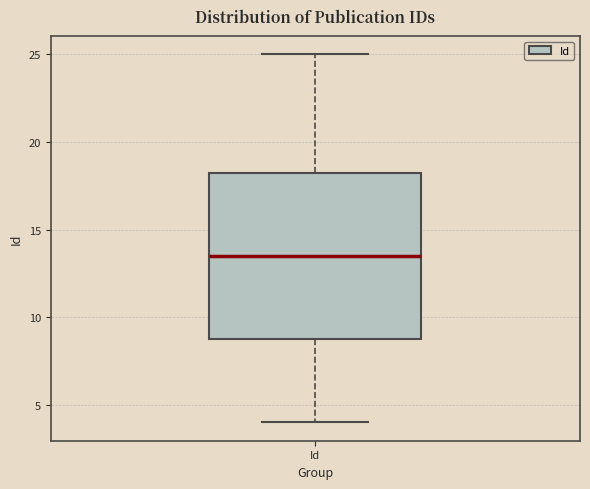

Read this box plot against the y-axis: the position of the median line, the range covered by the box, and the ends of both whiskers. The values are not printed on the chart, so give them approximately, as read against the axis.

median 13.5, box 9.0 to 18.5, whiskers 4.0 to 25.0